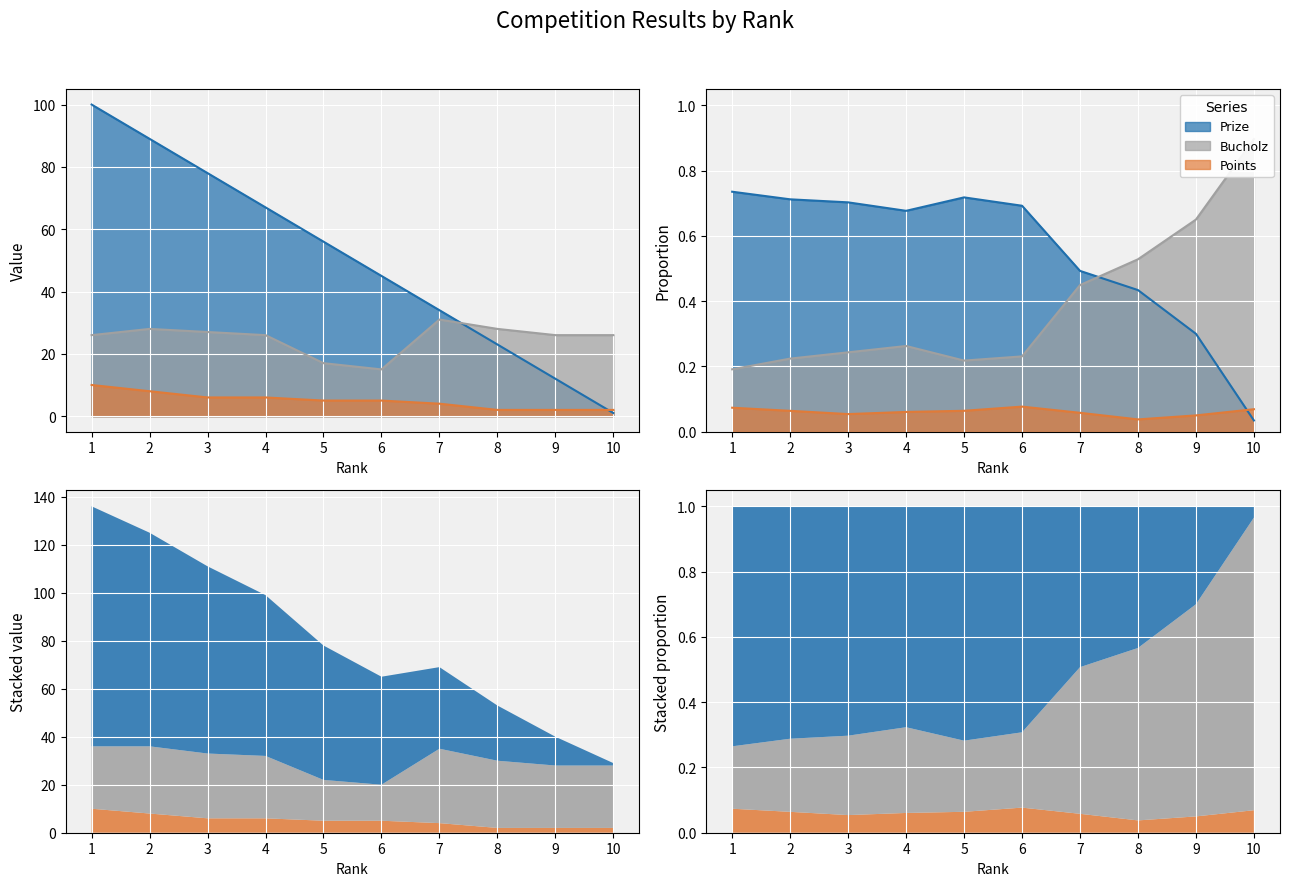

At which label is Bucholz closest to 23?

1